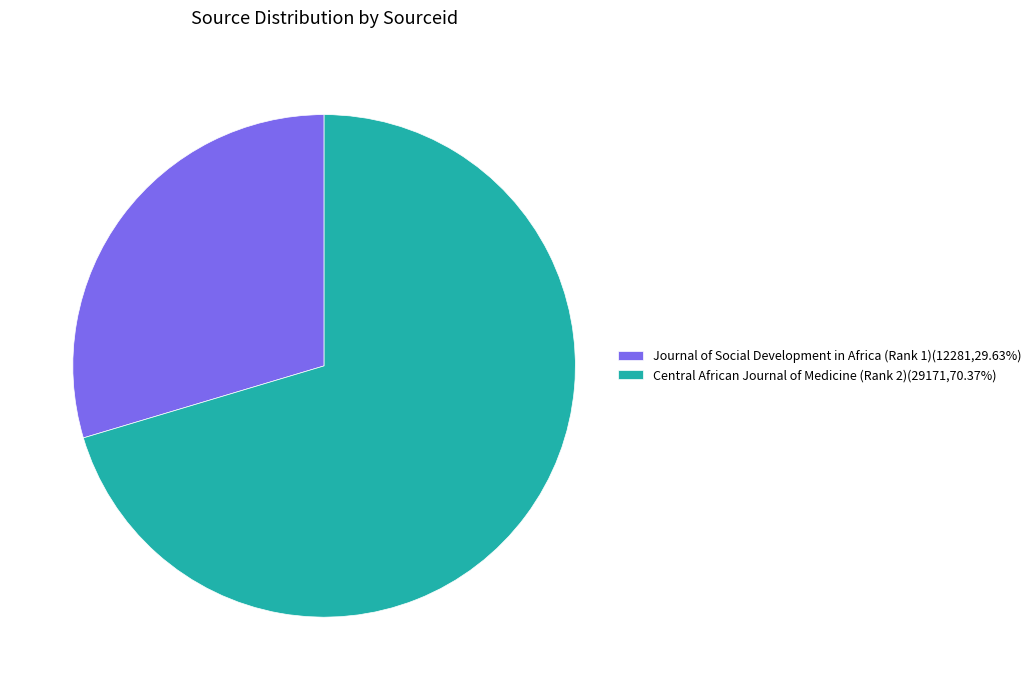

Which slice represents more than half of the pie?

Central African Journal of Medicine (Rank 2)